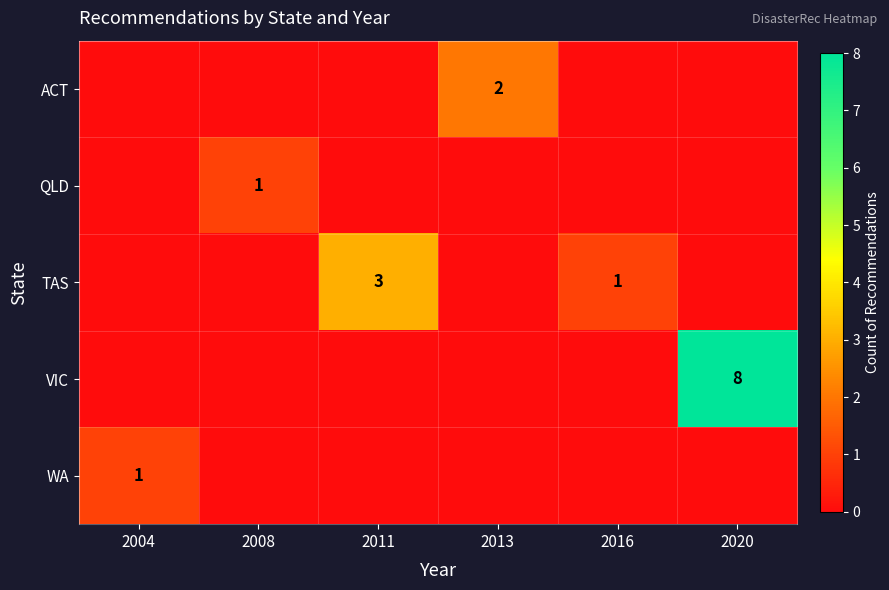

At which label is VIC closest to 4?

2004